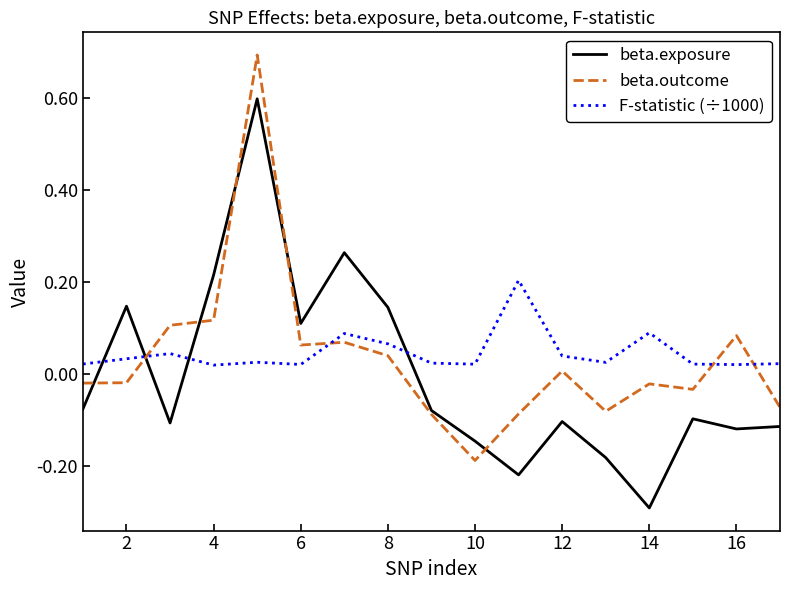

How many intersections are there between F-statistic (÷1000) and beta.exposure?

4